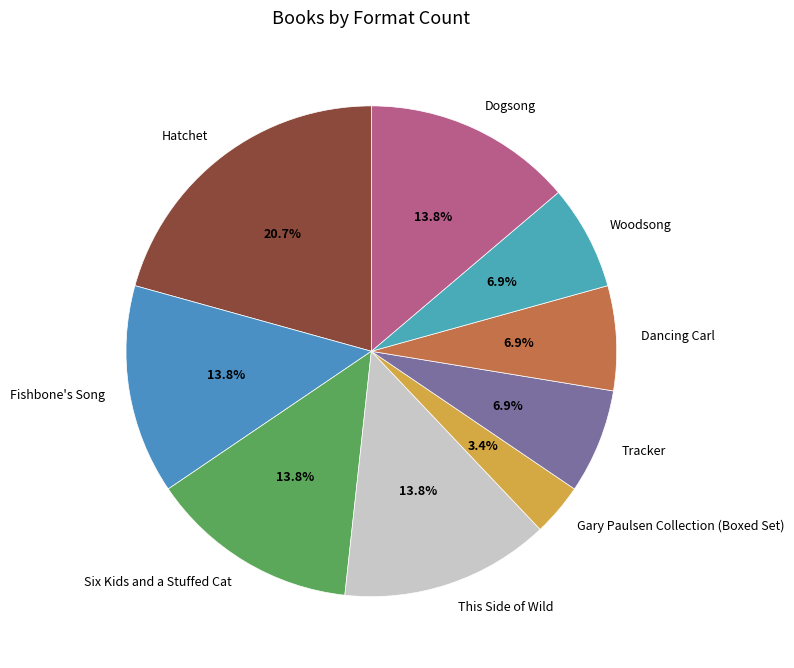

Which category has the biggest portion of the pie?

Hatchet